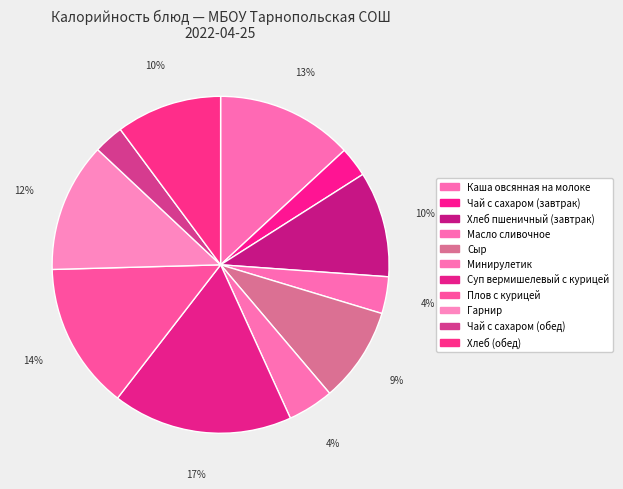

Is it true that Хлеб (обед) is 1% of the pie?

False